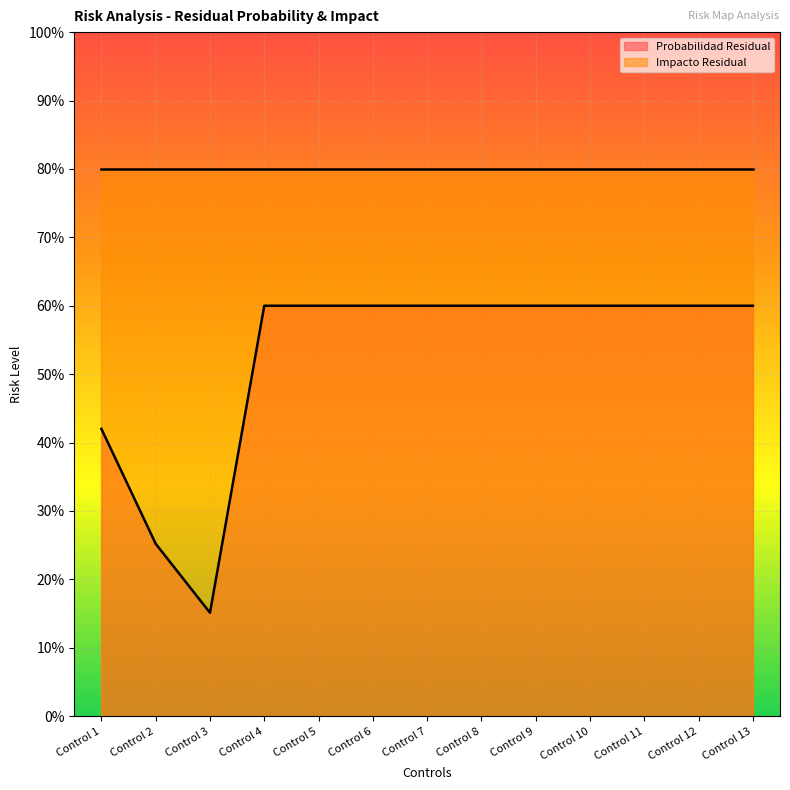

Between Control 4 and Control 2, which is larger?

Control 4